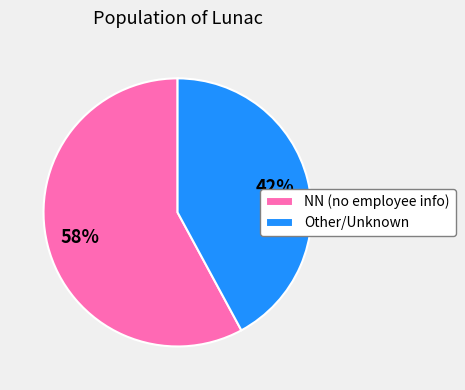

Rank the categories by value from highest to lowest.

NN (no employee info), Other/Unknown